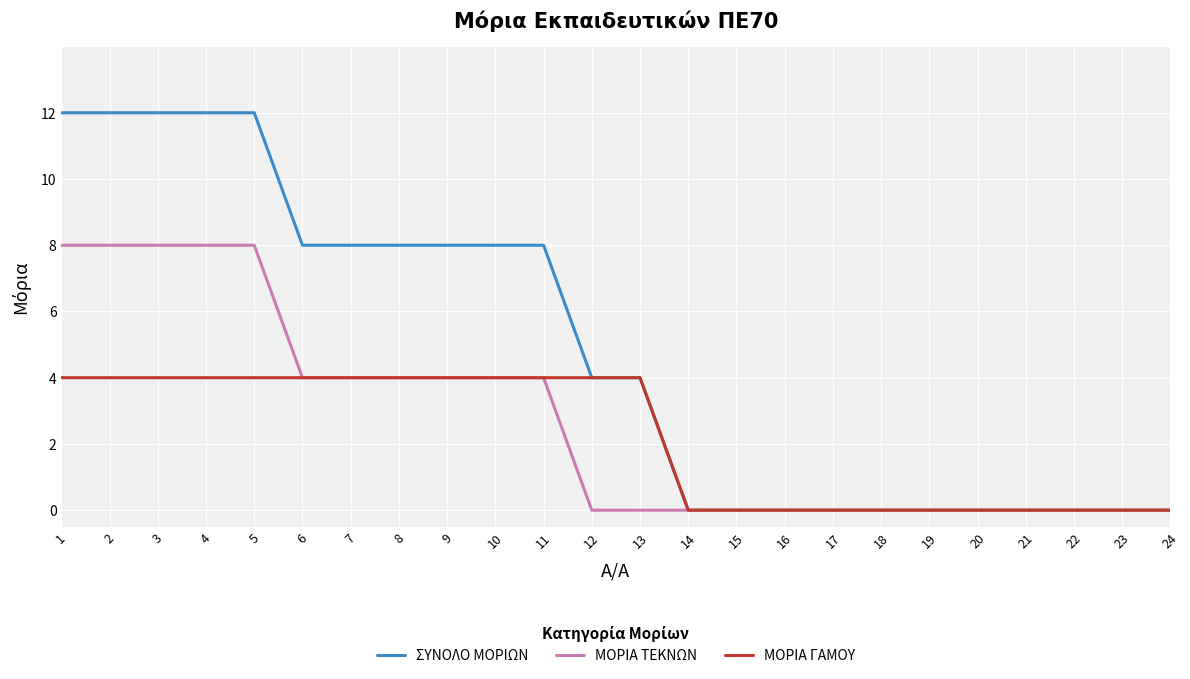

Which series changed the most between 11 and 21?

ΣΥΝΟΛΟ ΜΟΡΙΩΝ